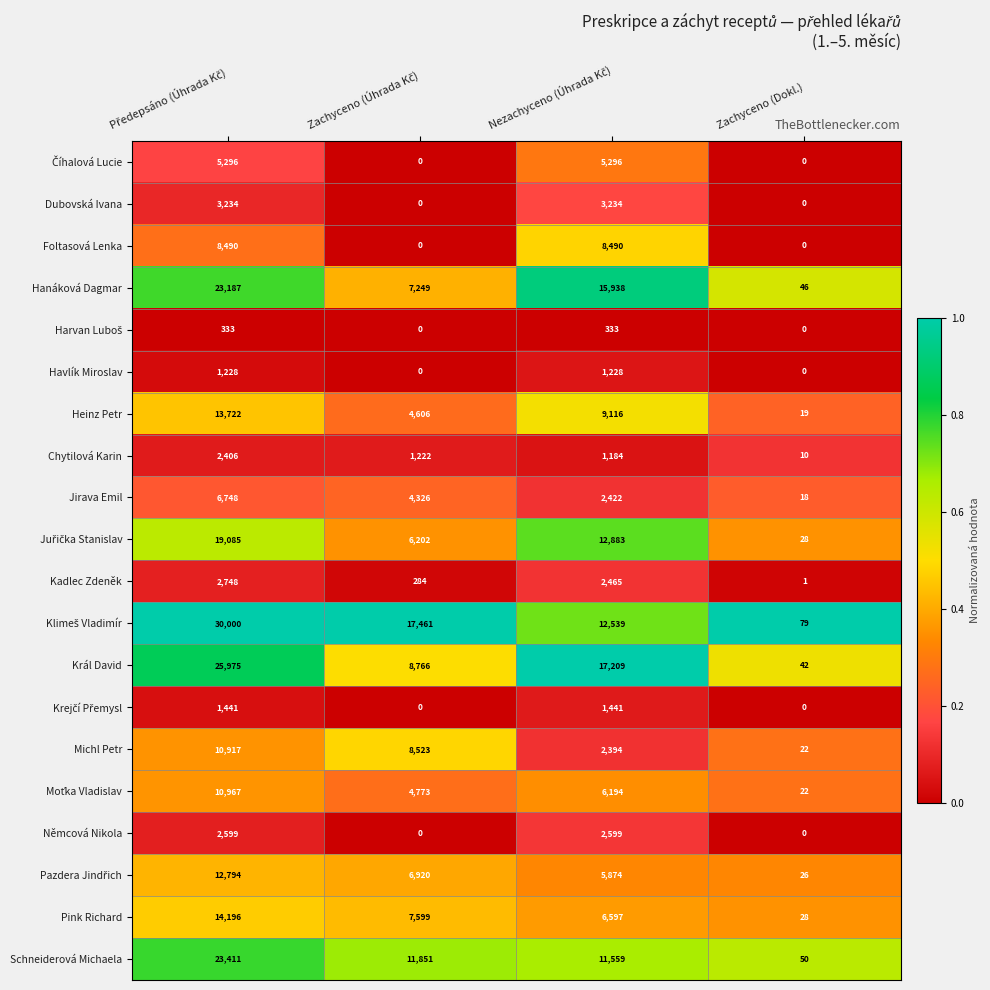

What is the sum of all Němcová Nikola values?

5198